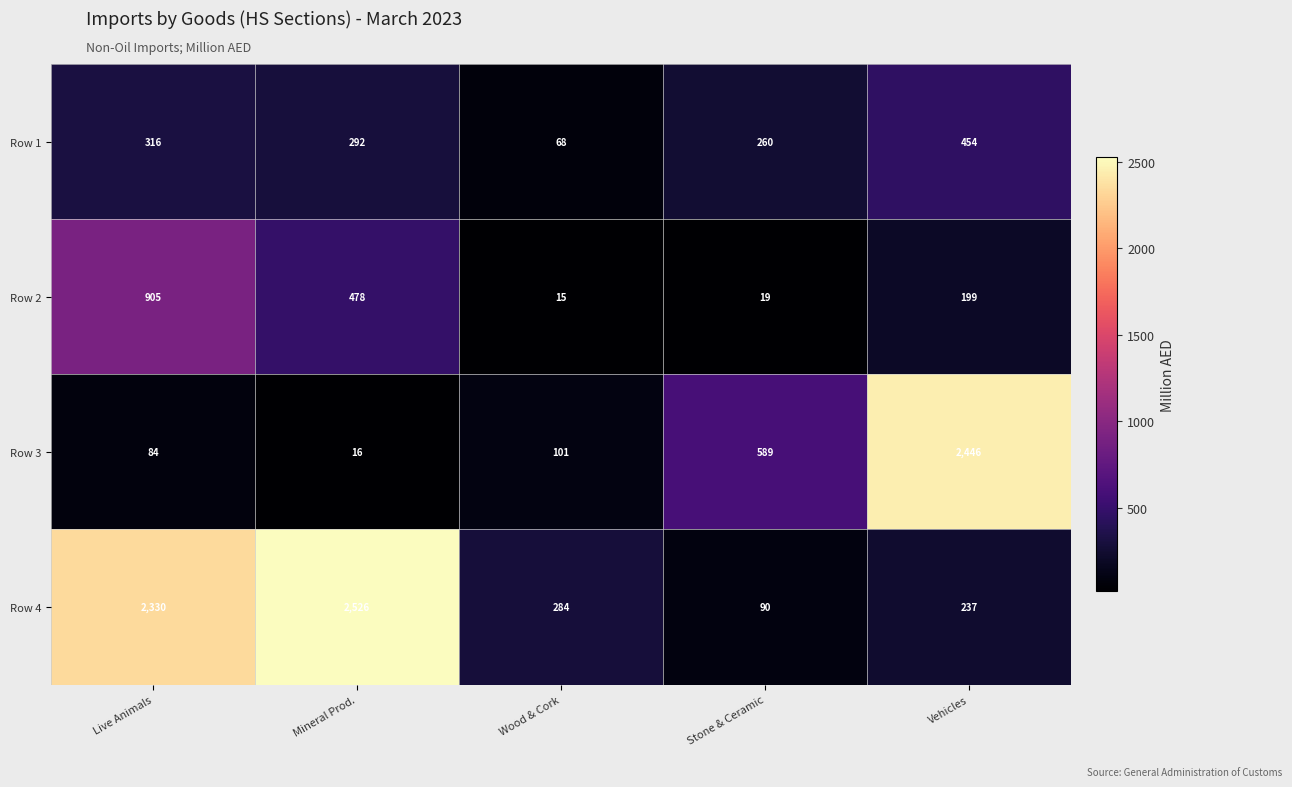

What is the difference between the highest and lowest values at Mineral Prod.?

2510.4